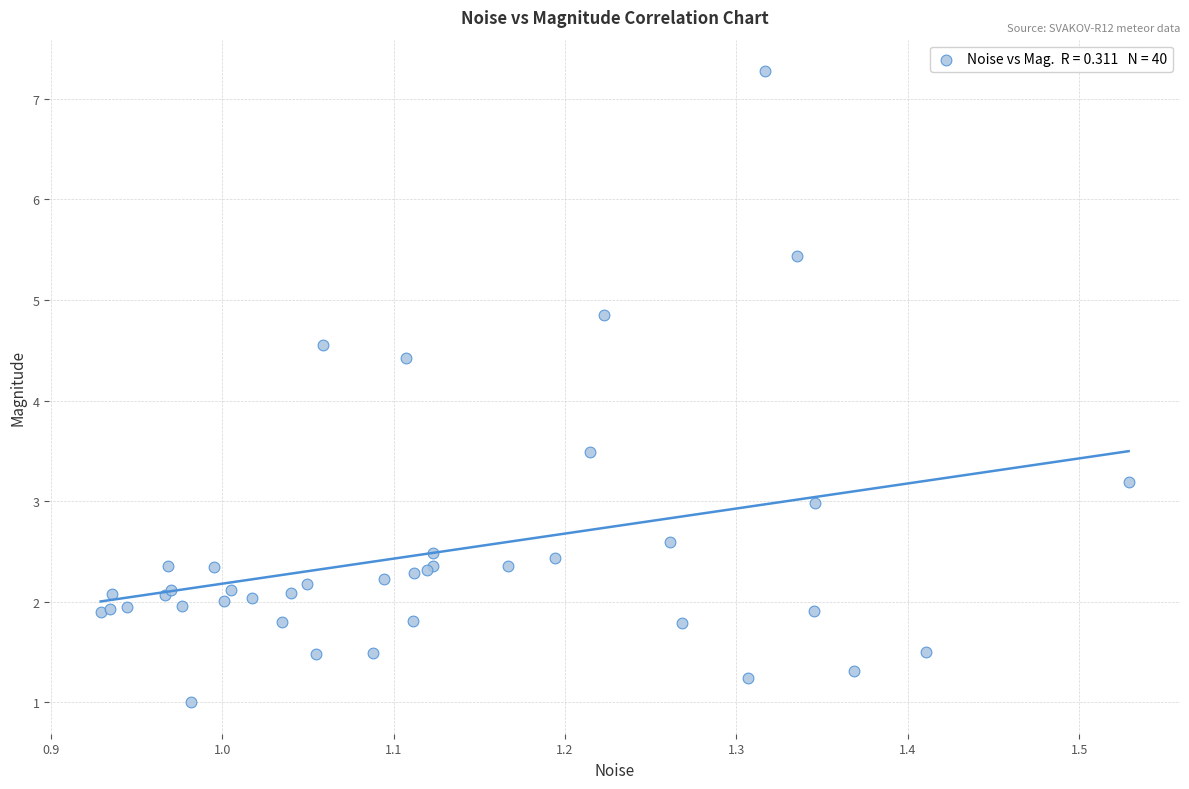

What Y value in the scatter plot is closest to 4?

4.4